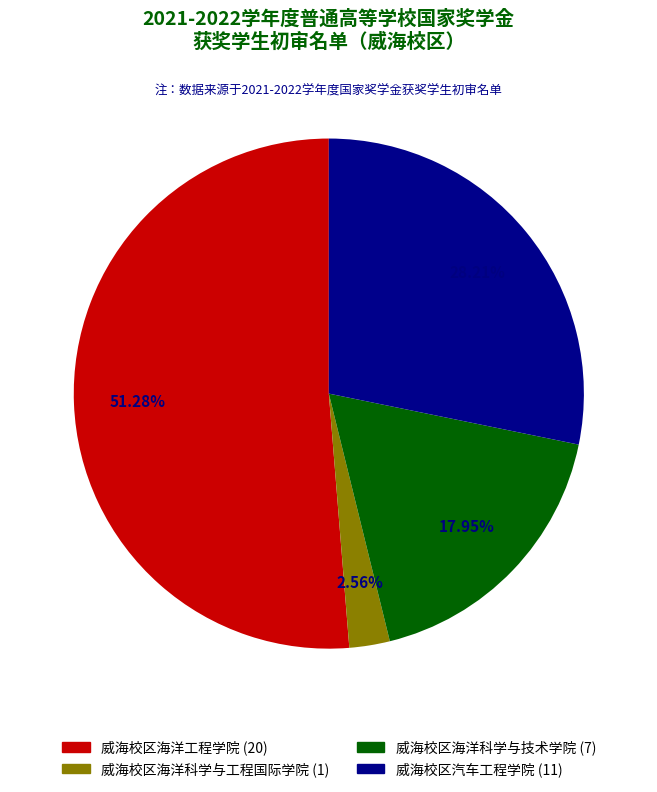

The 威海校区海洋科学与工程国际学院 slice represents 3% of the pie. True or false?

True